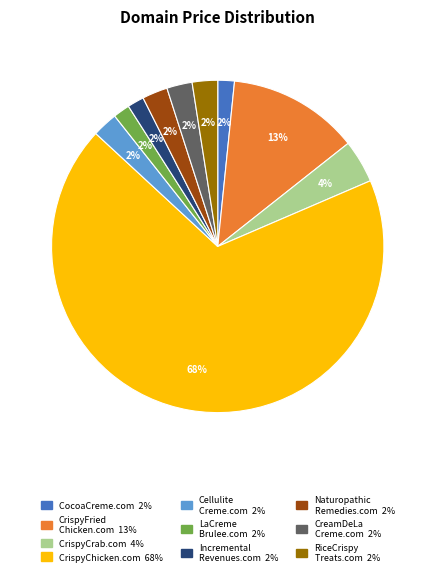

Count the number of slices in the pie.

10